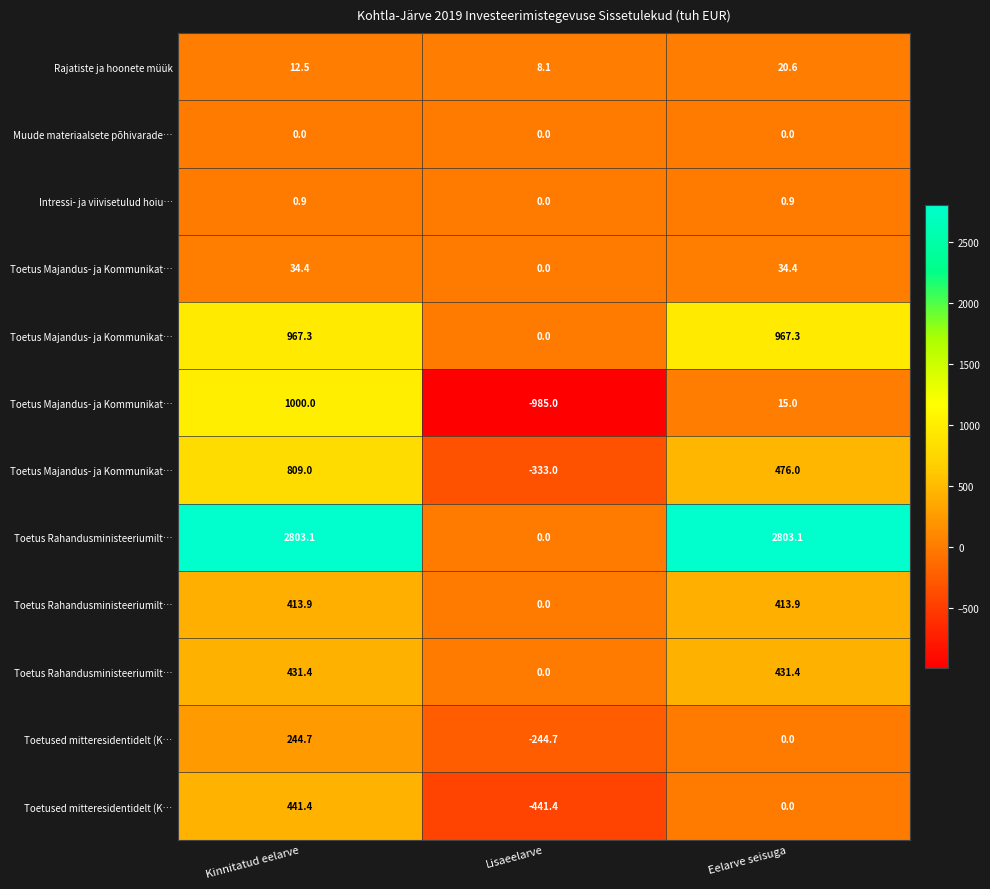

Which category has the lowest value across all series?

Lisaeelarve